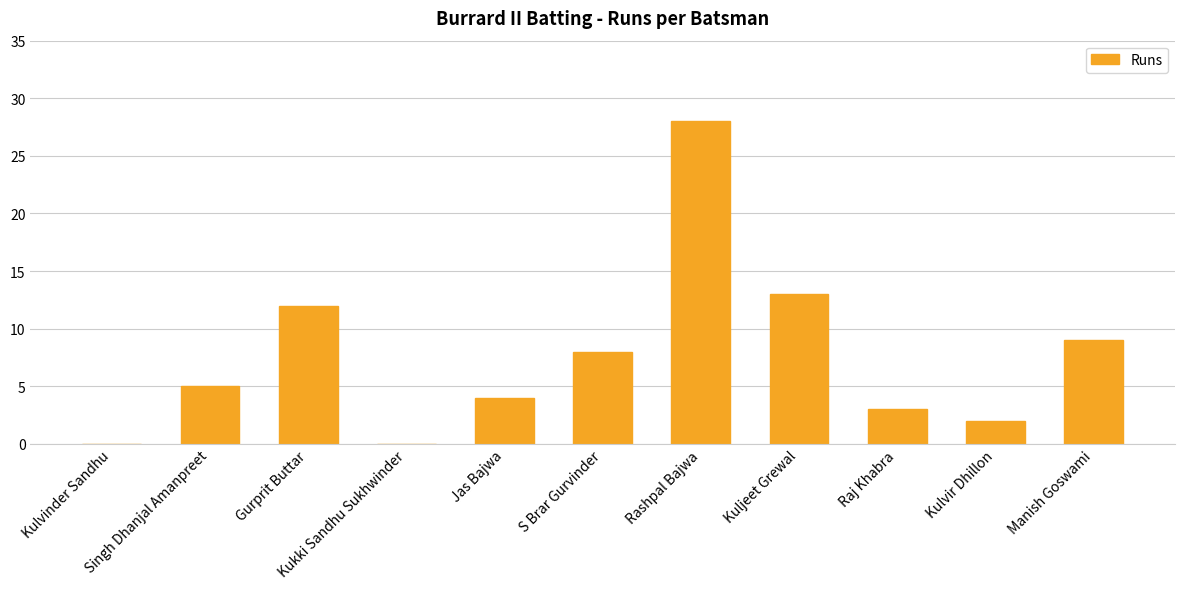

Reading left to right, extract all data points from this chart.

0	5	12	0	4	8	28	13	3	2	9